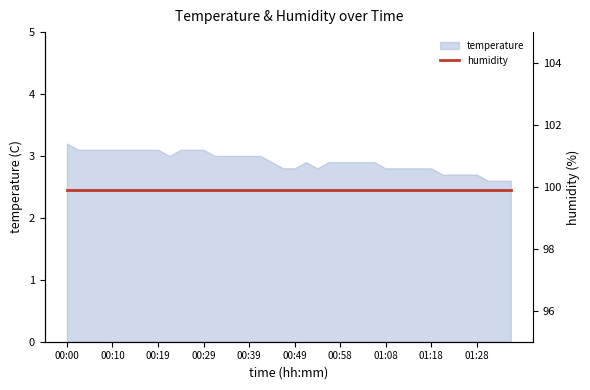

What is the sum of the values at 01:21 and 01:26?

5.4